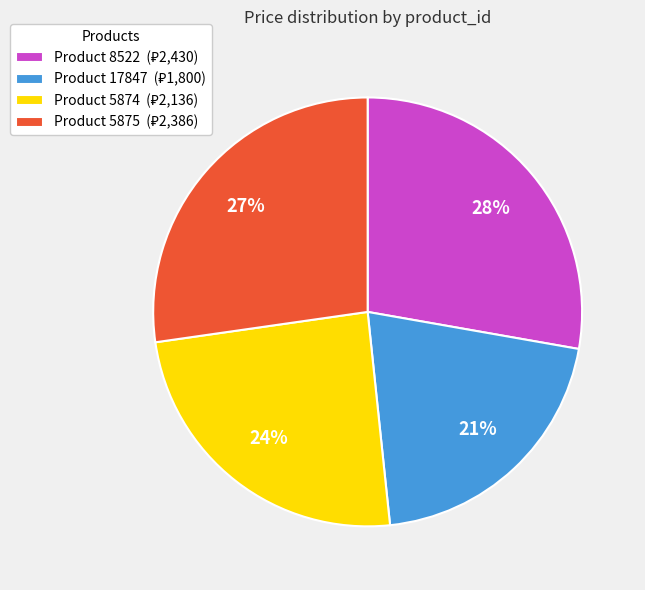

Does any single category account for the majority?

No